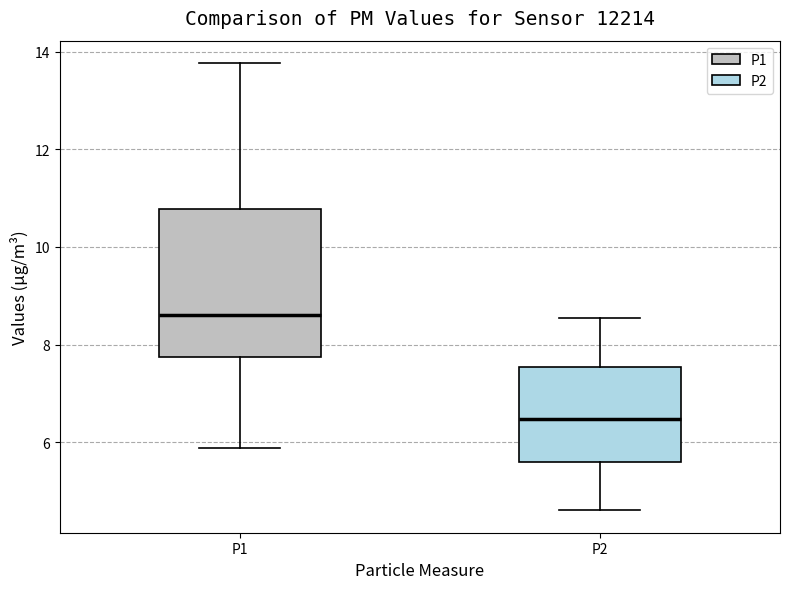

Reading left to right, transcribe this box plot: for each box, give where its median line is, the range the box spans, and where its two whiskers end, as read against the y-axis. The values are not printed on the chart, so give them approximately, as read against the axis.

P1: median 8.6, box 7.8 to 10.8, whiskers 5.8 to 13.8
P2: median 6.4, box 5.6 to 7.6, whiskers 4.6 to 8.6